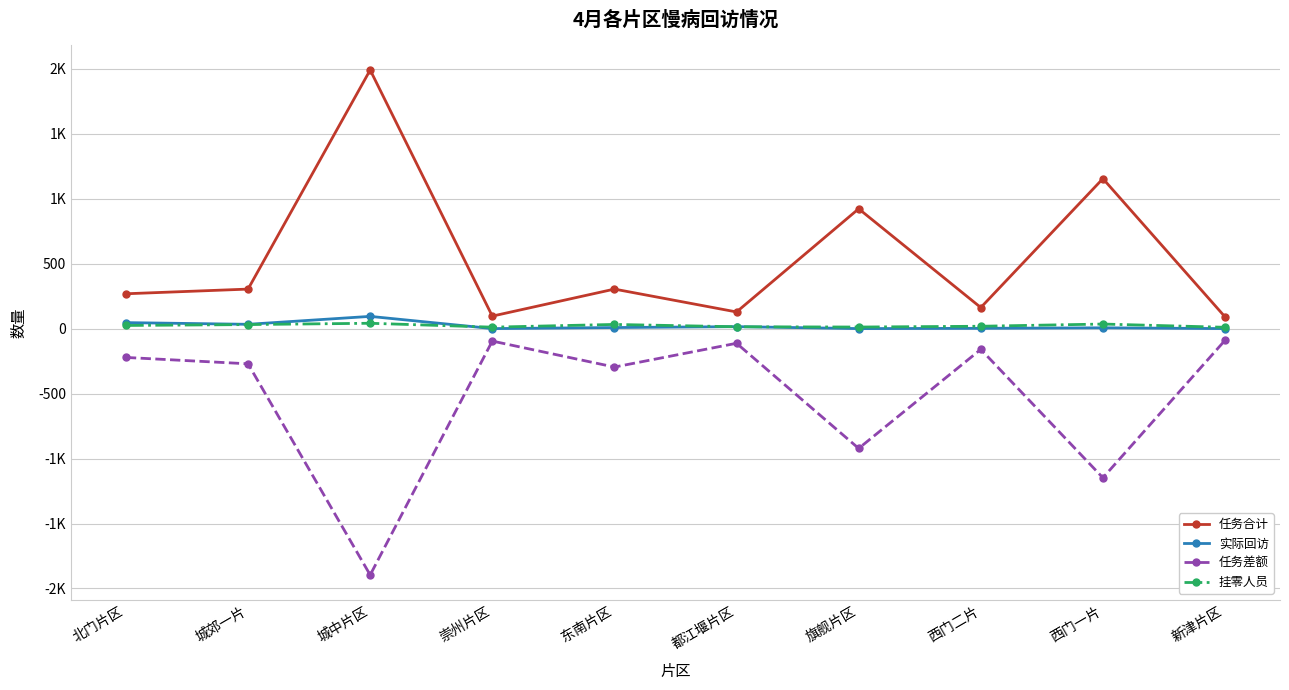

Reading right to left, extract all data points from this chart.

任务合计: 新津片区=90	西门一片=1154	西门二片=162	旗舰片区=922	都江堰片区=128	东南片区=304	崇州片区=96	城中片区=1990	城郊一片=304	北门片区=268
实际回访: 新津片区=0	西门一片=6	西门二片=2	旗舰片区=0	都江堰片区=15	东南片区=8	崇州片区=0	城中片区=94	城郊一片=33	北门片区=46
任务差额: 新津片区=-90	西门一片=-1148	西门二片=-160	旗舰片区=-922	都江堰片区=-113	东南片区=-296	崇州片区=-96	城中片区=-1896	城郊一片=-271	北门片区=-222
挂零人员: 新津片区=10	西门一片=35	西门二片=18	旗舰片区=12	都江堰片区=14	东南片区=32	崇州片区=11	城中片区=41	城郊一片=31	北门片区=24